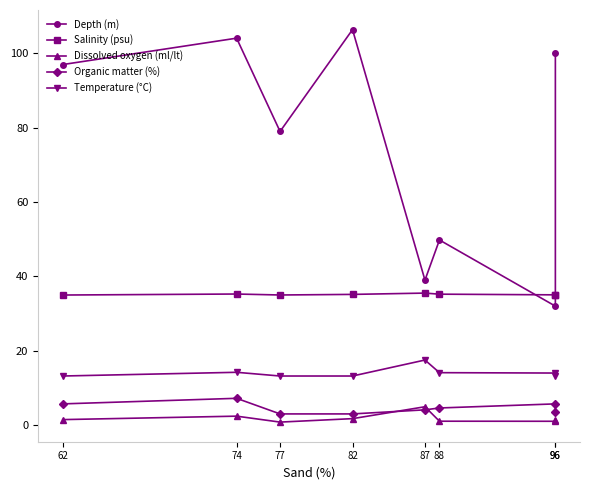

True or false: Depth (m) and Dissolved oxygen (ml/lt) cross at least once.

False